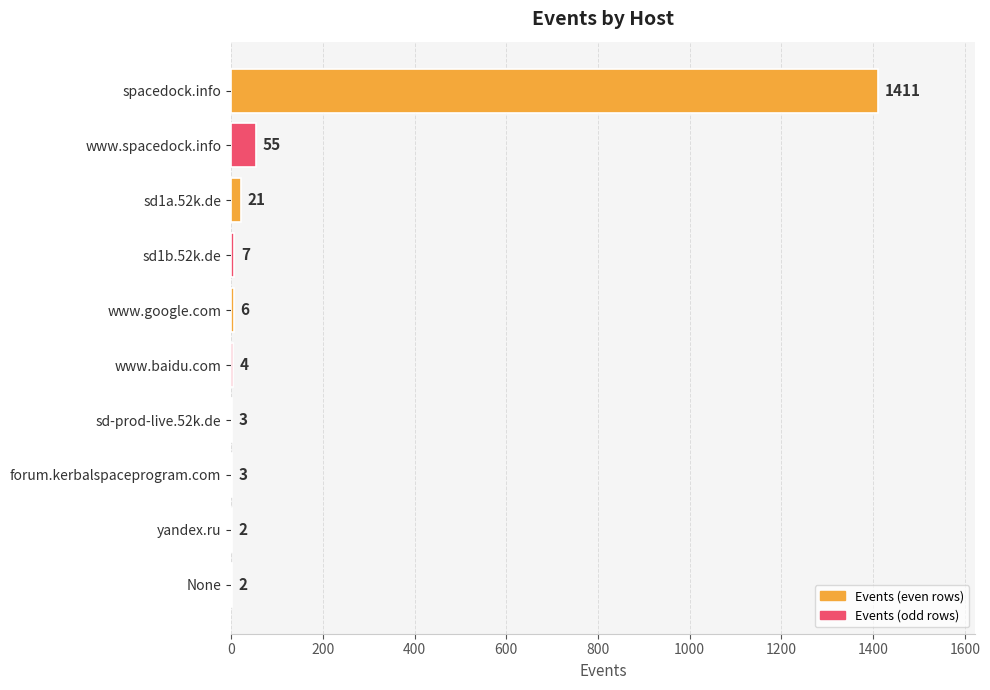

What is the greatest value displayed?

1411